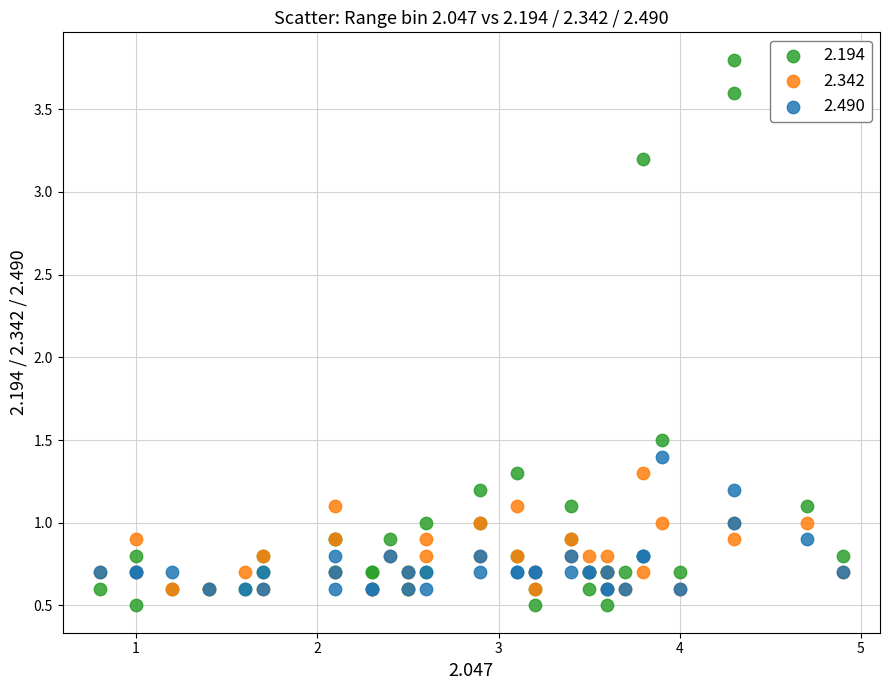

In the 2.194 series, what Y value is closest to 2?

1.5